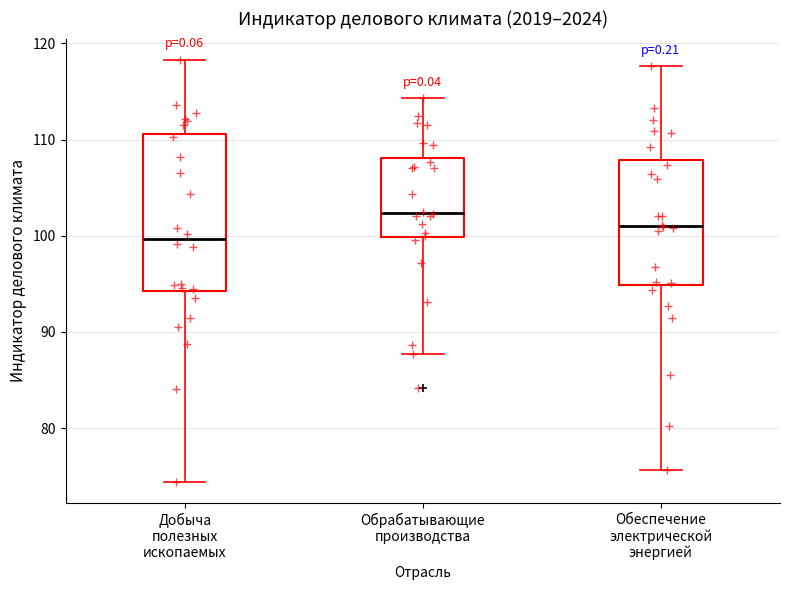

Which box's median line is the lowest?

Добыча полезных ископаемых